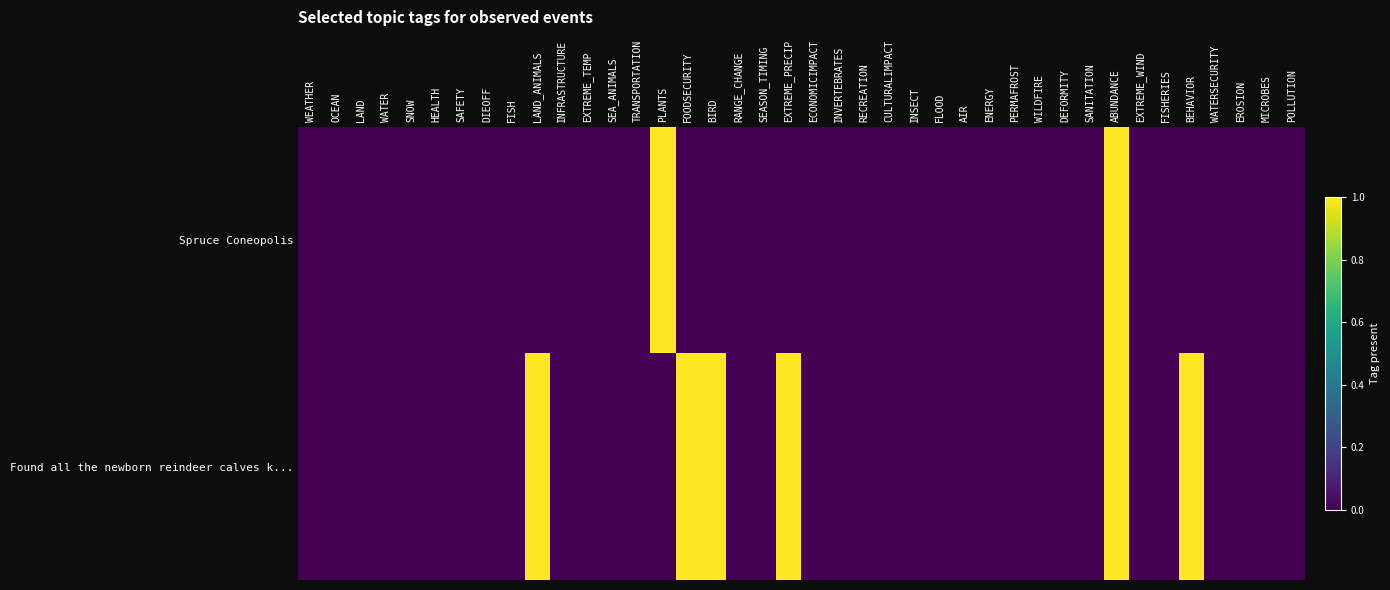

Reading right to left, what are all the values shown in this chart?

Spruce Coneopolis: POLLUTION=0	MICROBES=0	EROSION=0	WATERSECURITY=0	BEHAVIOR=0	FISHERIES=0	EXTREME_WIND=0	ABUNDANCE=1	SANITATION=0	DEFORMITY=0	WILDFIRE=0	PERMAFROST=0	ENERGY=0	AIR=0	FLOOD=0	INSECT=0	CULTURALIMPACT=0	RECREATION=0	INVERTEBRATES=0	ECONOMICIMPACT=0	EXTREME_PRECIP=0	SEASON_TIMING=0	RANGE_CHANGE=0	BIRD=0	FOODSECURITY=0	PLANTS=1	TRANSPORTATION=0	SEA_ANIMALS=0	EXTREME_TEMP=0	INFRASTRUCTURE=0	LAND_ANIMALS=0	FISH=0	DIEOFF=0	SAFETY=0	HEALTH=0	SNOW=0	WATER=0	LAND=0	OCEAN=0	WEATHER=0
Found all the newborn reindeer calves k...: POLLUTION=0	MICROBES=0	EROSION=0	WATERSECURITY=0	BEHAVIOR=1	FISHERIES=0	EXTREME_WIND=0	ABUNDANCE=1	SANITATION=0	DEFORMITY=0	WILDFIRE=0	PERMAFROST=0	ENERGY=0	AIR=0	FLOOD=0	INSECT=0	CULTURALIMPACT=0	RECREATION=0	INVERTEBRATES=0	ECONOMICIMPACT=0	EXTREME_PRECIP=1	SEASON_TIMING=0	RANGE_CHANGE=0	BIRD=1	FOODSECURITY=1	PLANTS=0	TRANSPORTATION=0	SEA_ANIMALS=0	EXTREME_TEMP=0	INFRASTRUCTURE=0	LAND_ANIMALS=1	FISH=0	DIEOFF=0	SAFETY=0	HEALTH=0	SNOW=0	WATER=0	LAND=0	OCEAN=0	WEATHER=0